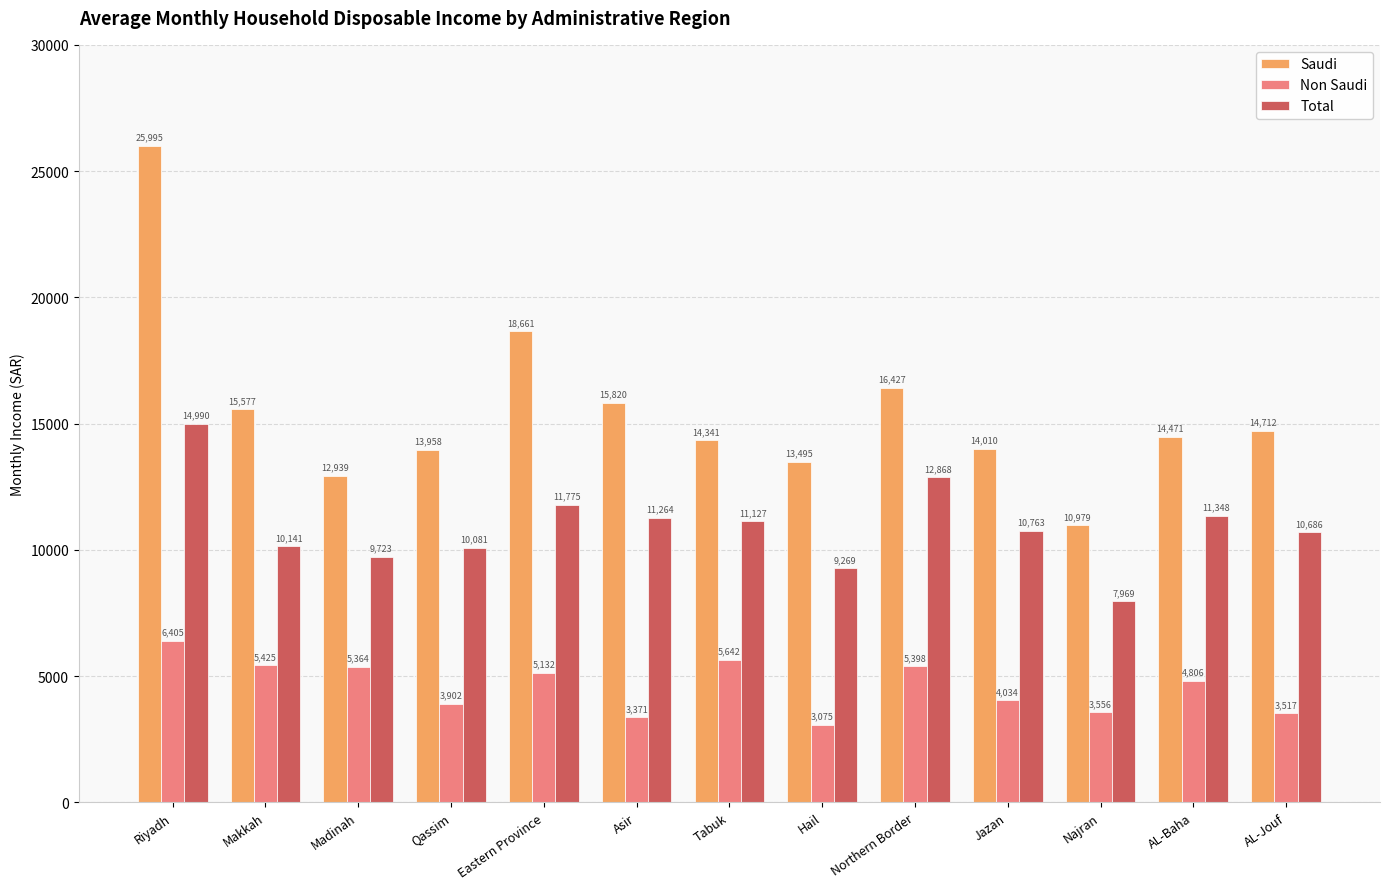

What is the difference between the Total values at Qassim and Jazan?

682